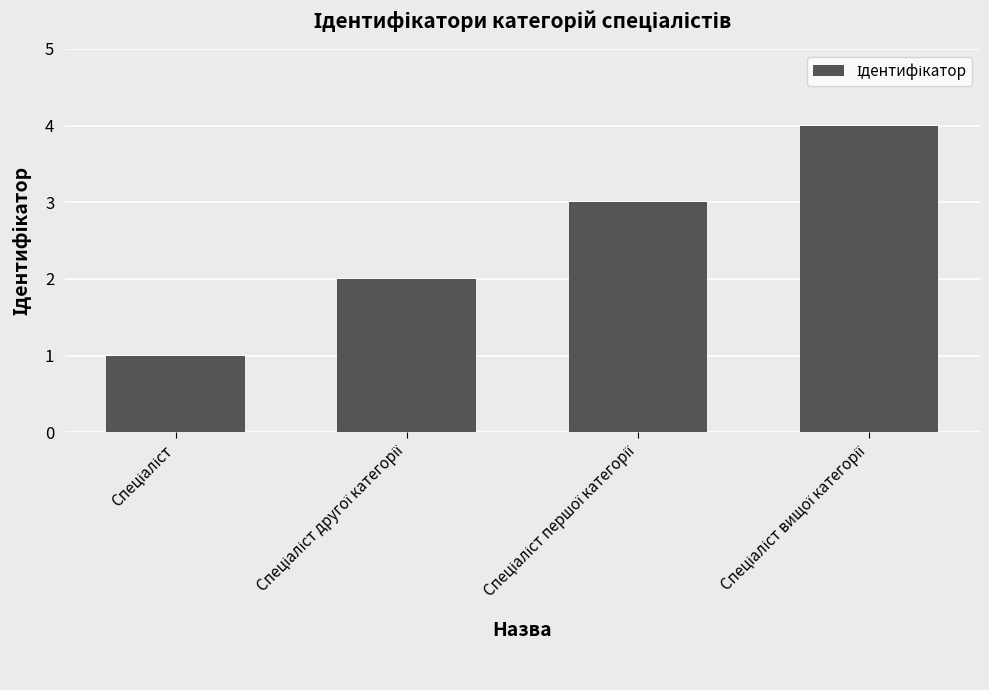

What is the maximum value shown in the chart?

4